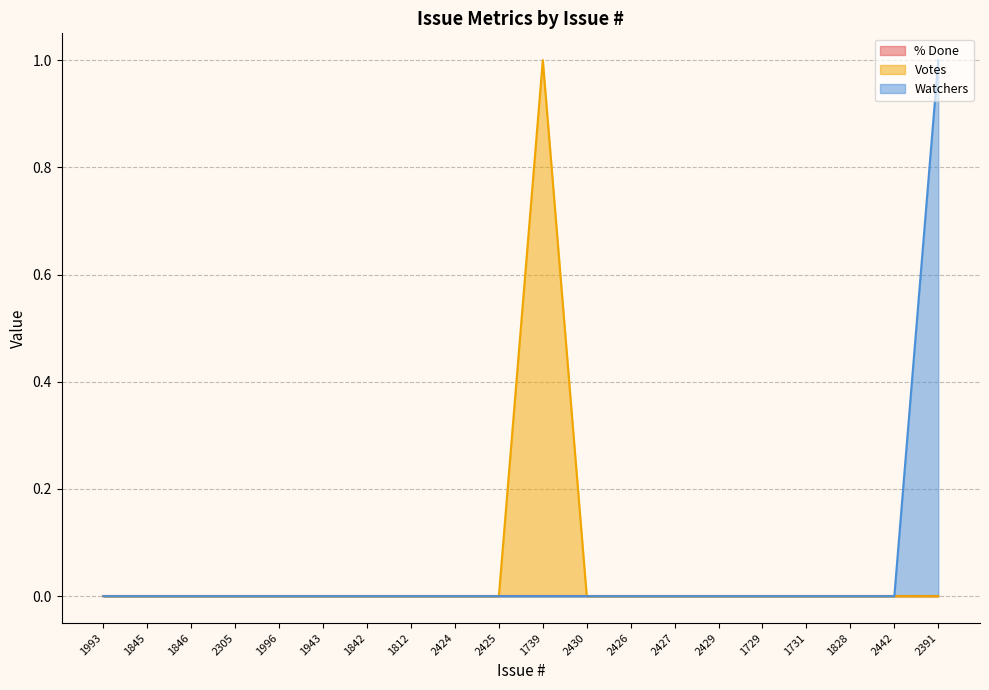

Which series has the largest range (max minus min)?

Votes